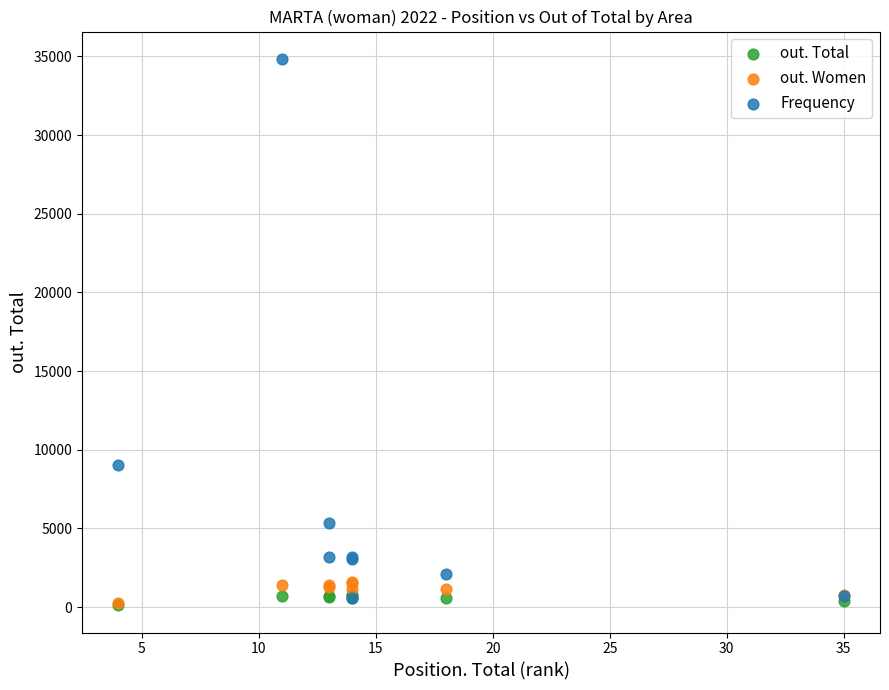

In the Frequency series, what Y value is closest to 17707?

9055